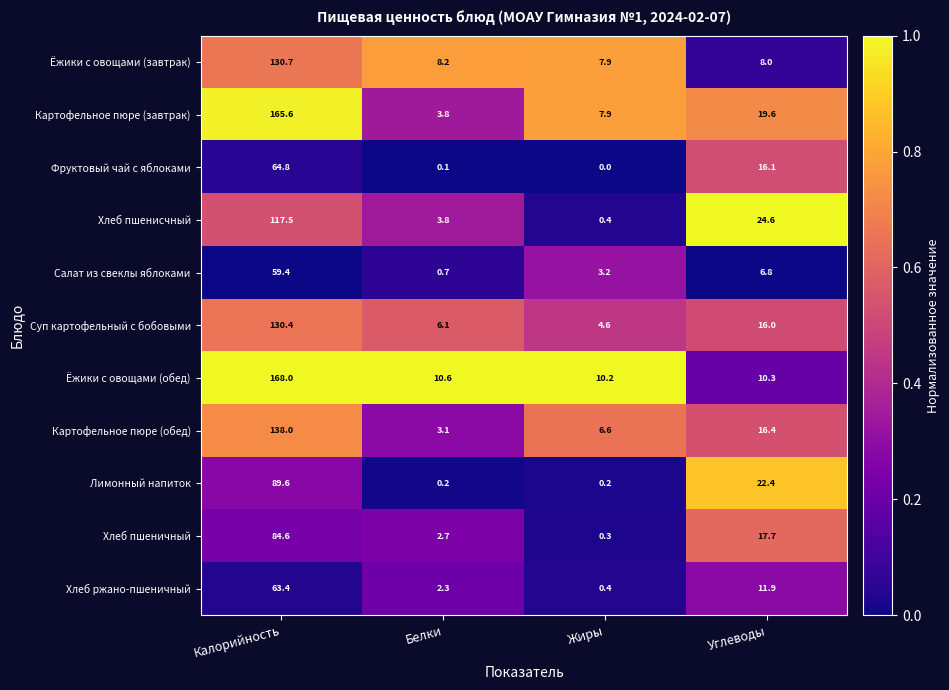

Is it true that Хлеб пшенисчный equals 0.4 at Жиры?

True